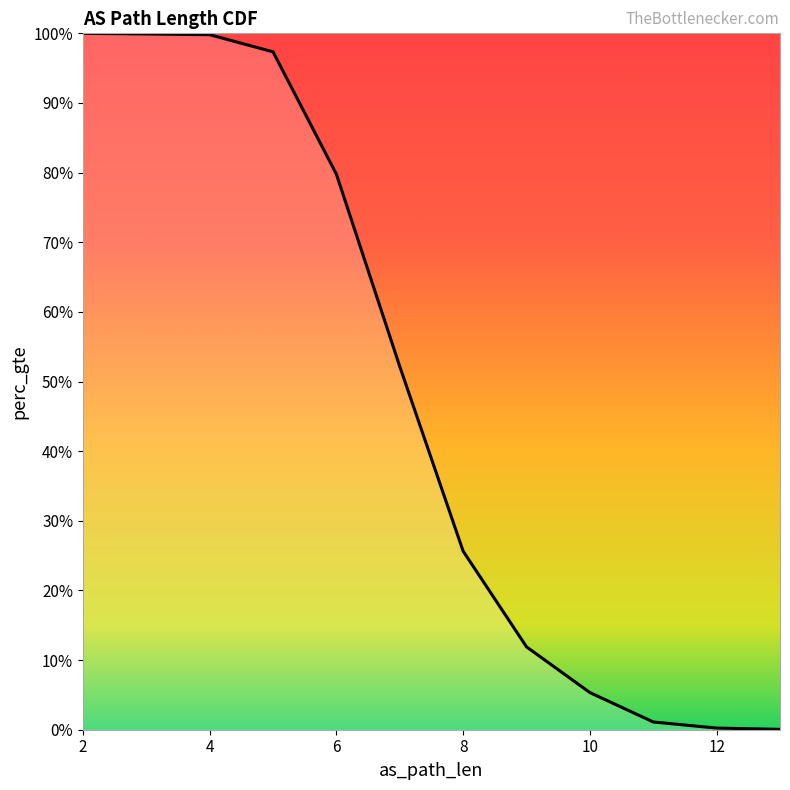

Which label corresponds to the smallest value in the chart?

13